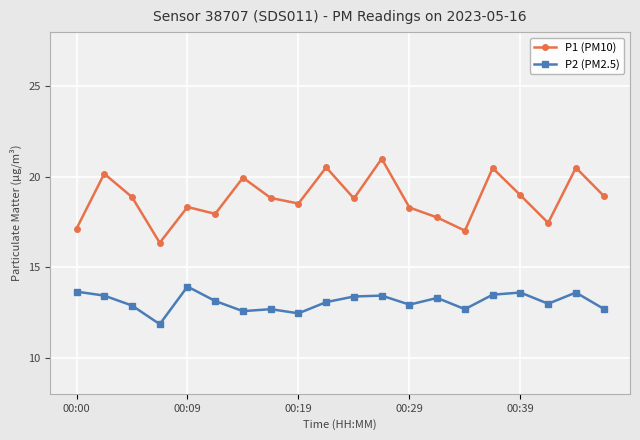

What is the average value of the P2 (PM2.5) series?

13.1